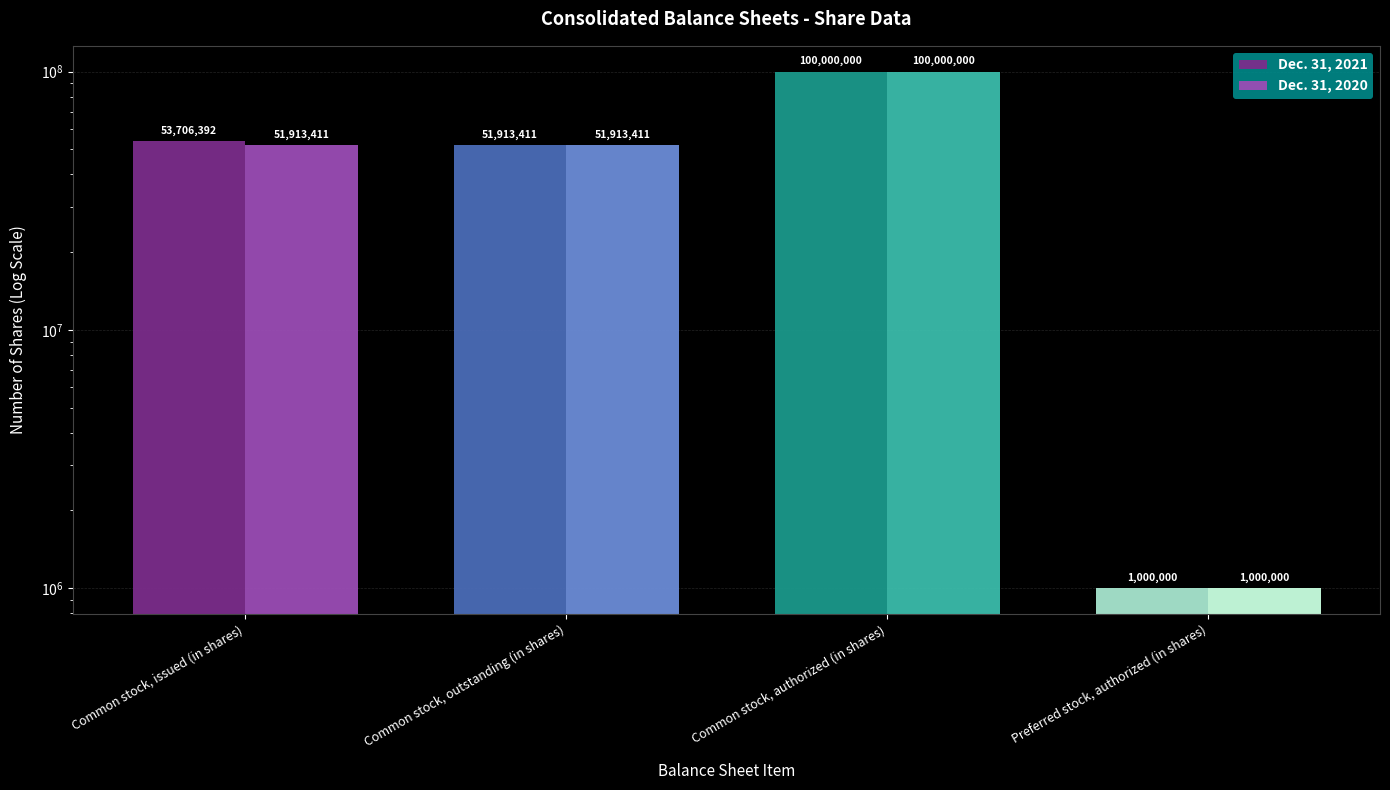

What is the maximum value for Dec. 31, 2021?

100000000